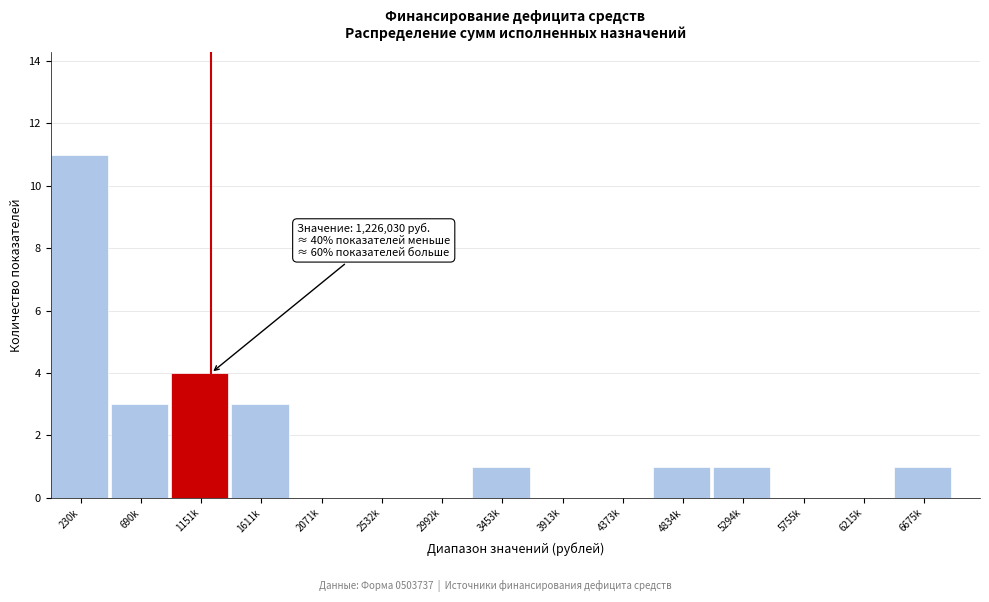

Reading right to left, list all the values displayed in this chart.

6675k=1	6215k=0	5755k=0	5294k=1	4834k=1	4373k=0	3913k=0	3453k=1	2992k=0	2532k=0	2071k=0	1611k=3	1151k=4	690k=3	230k=11